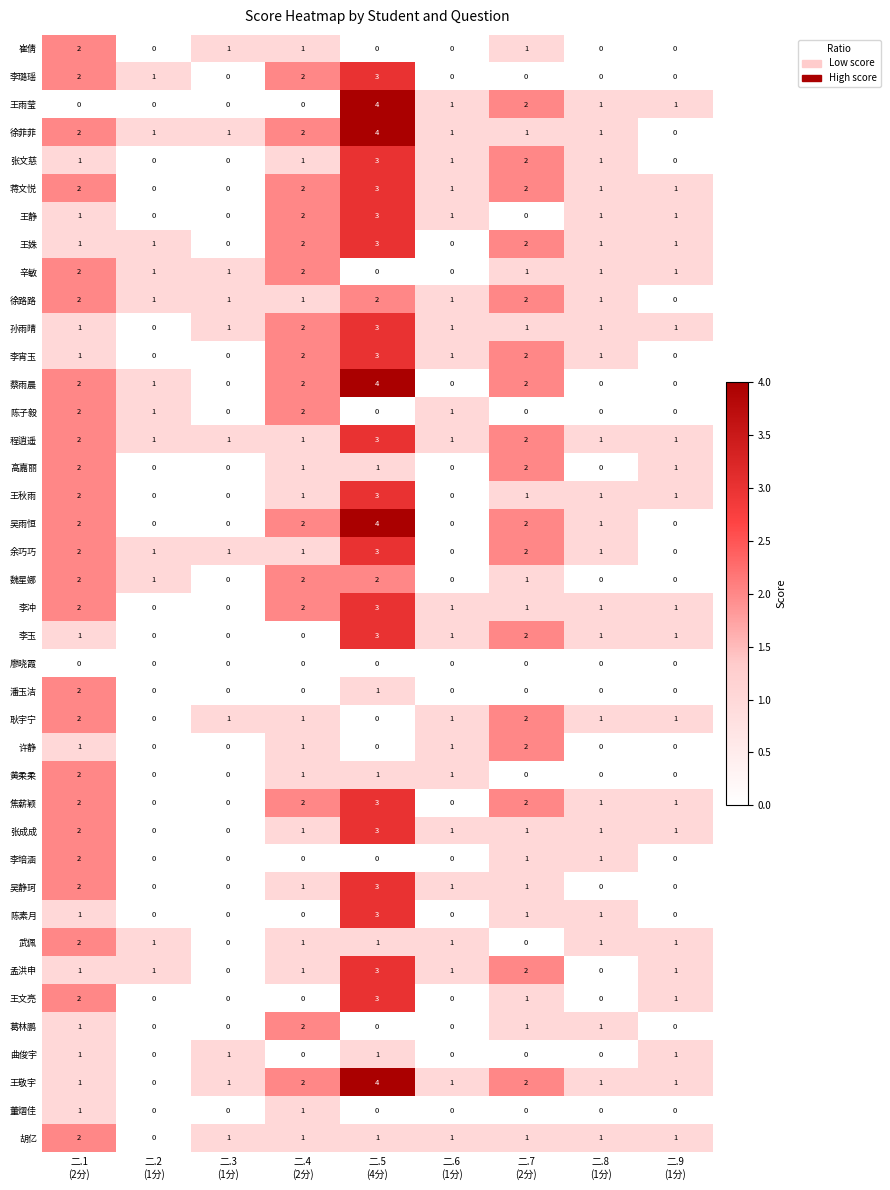

What is the difference between the maximum and minimum values in the 王姝 series?

3